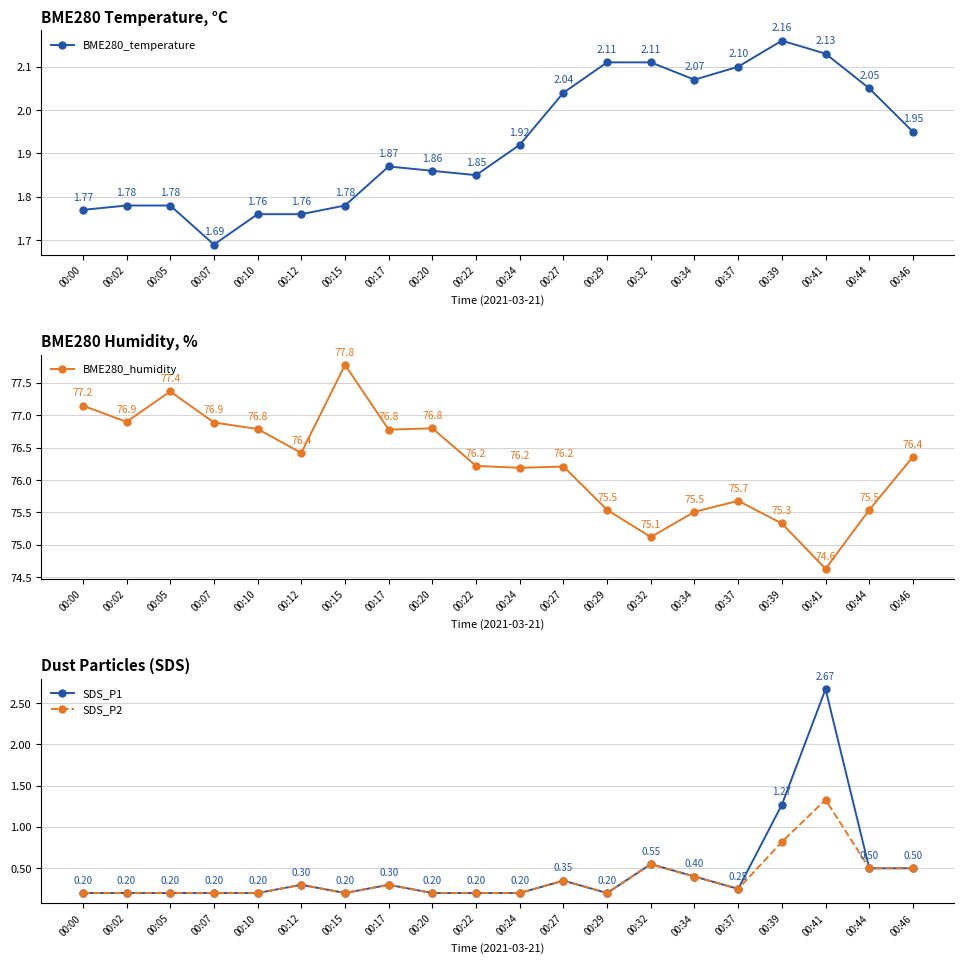

Where is the first local minimum for SDS_P2?

00:15